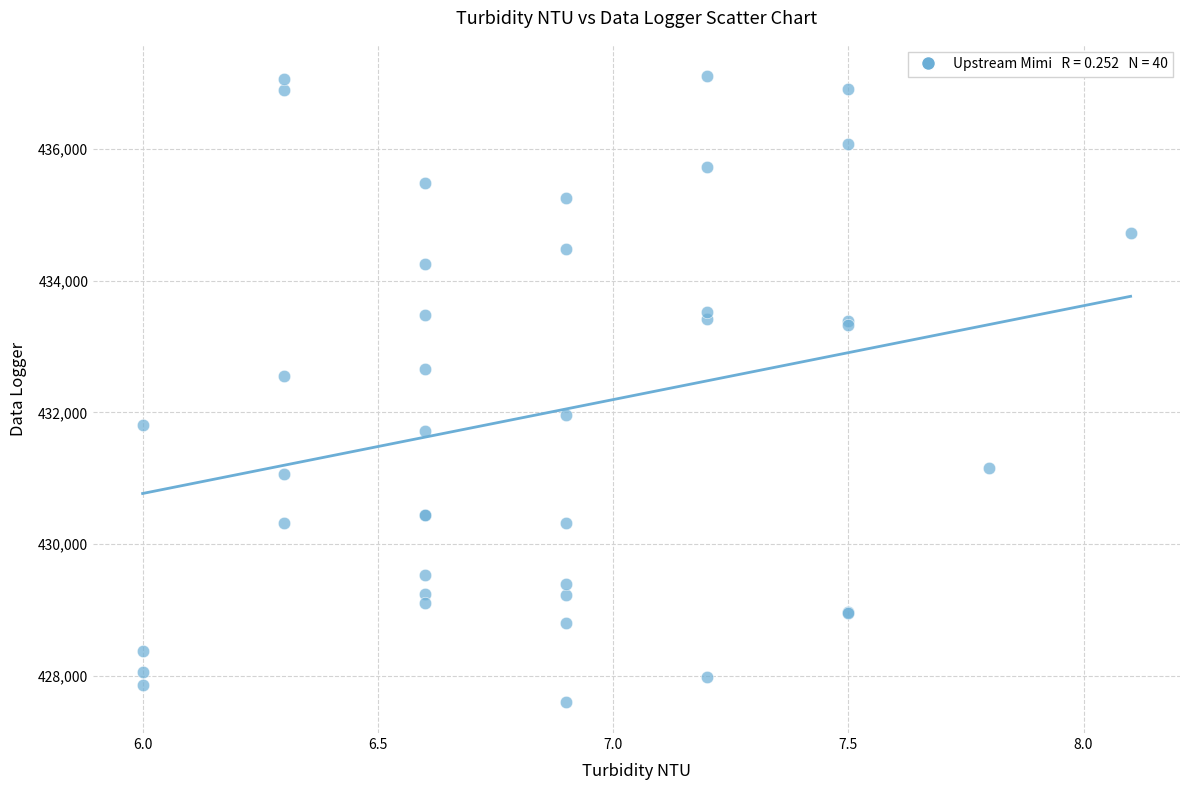

What Y value in the scatter plot is closest to 432355?

432545.3